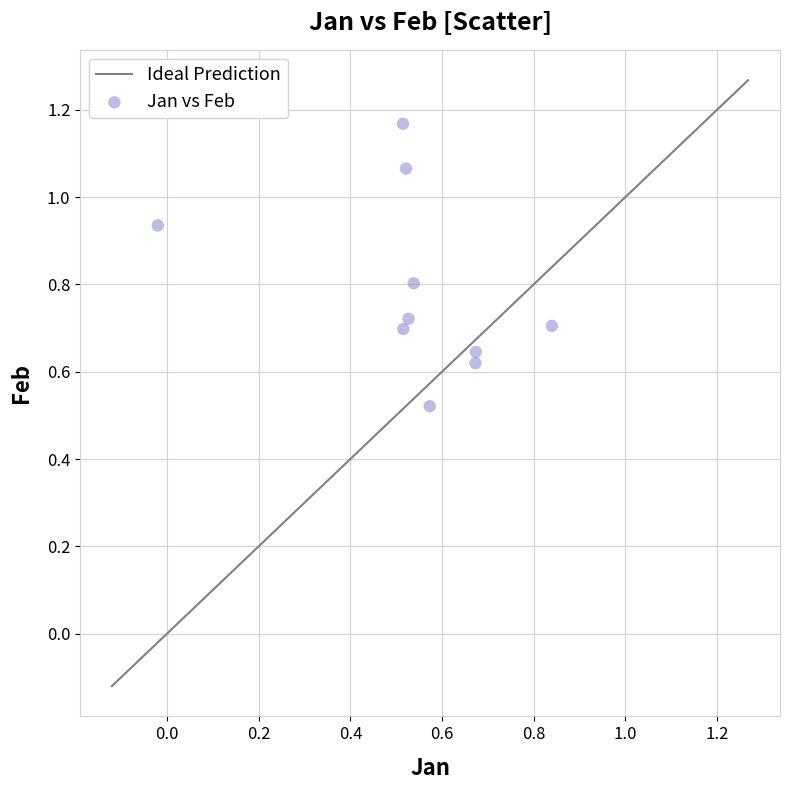

What is the average Y value?

0.8